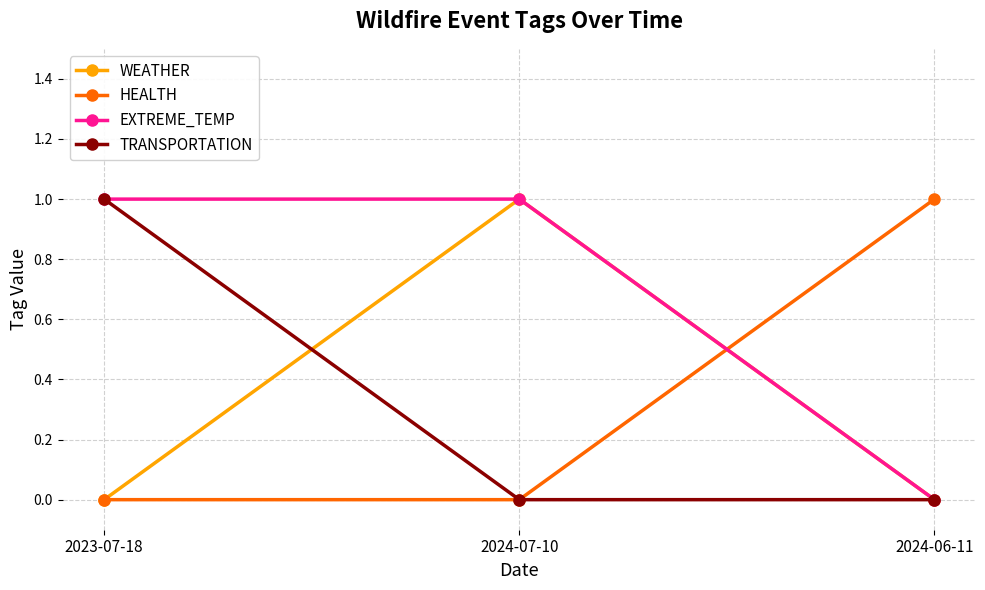

What is the sum of all HEALTH values?

1